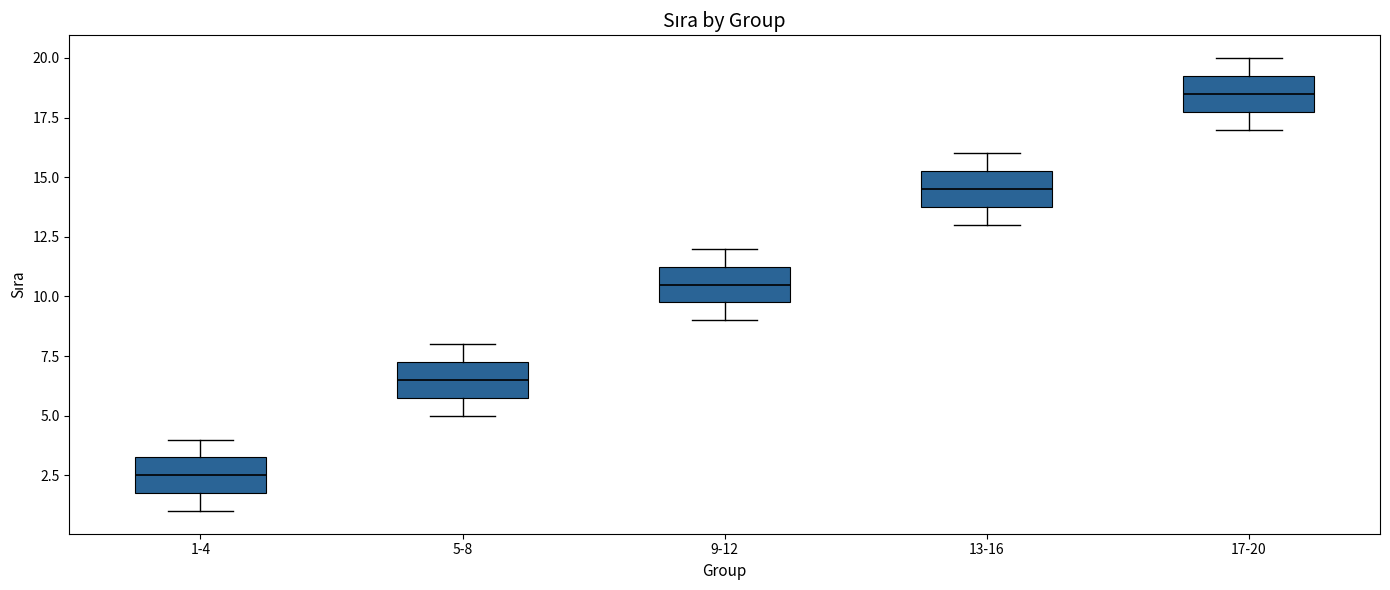

Which box's median line is the lowest?

1-4